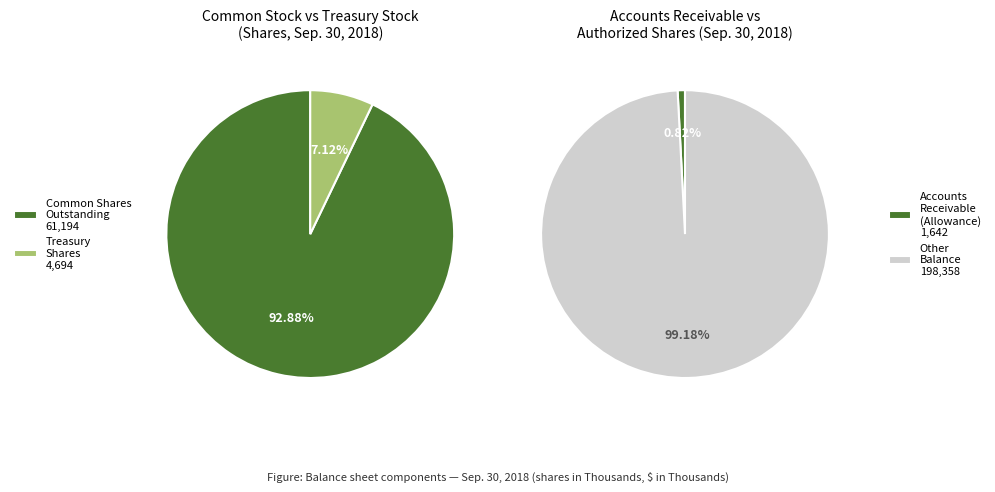

Does Common stock shares outstanding account for over 50% of the chart?

Yes